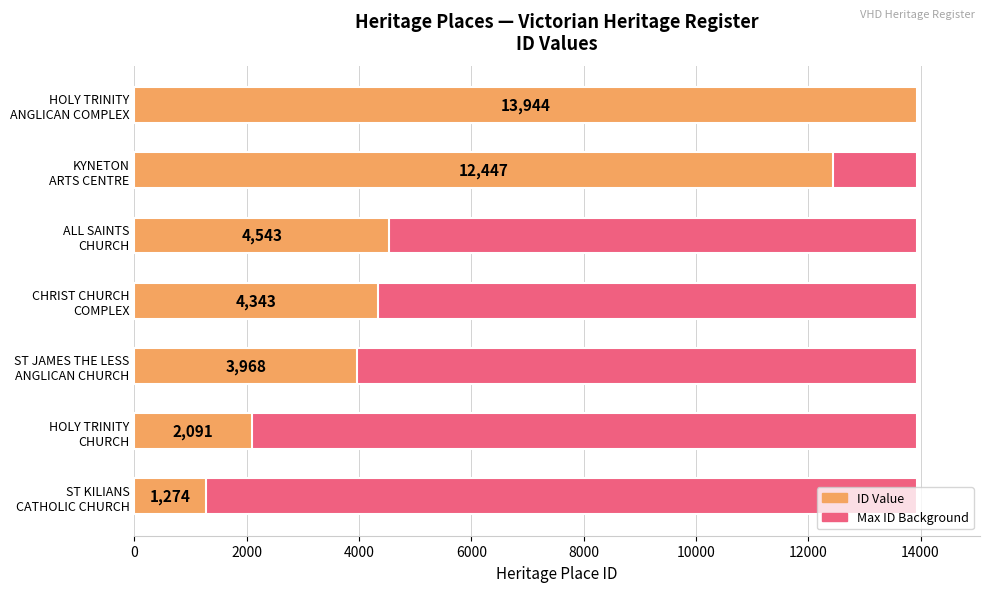

What is the difference between the highest and lowest values at 12000?

13943.5